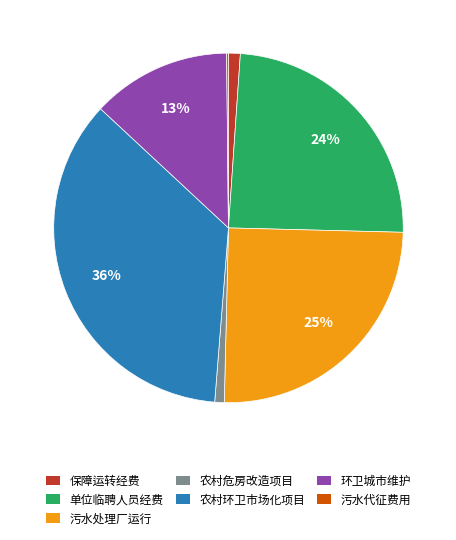

What percentage is the 单位临聘人员经费 slice, to the nearest percent?

24%